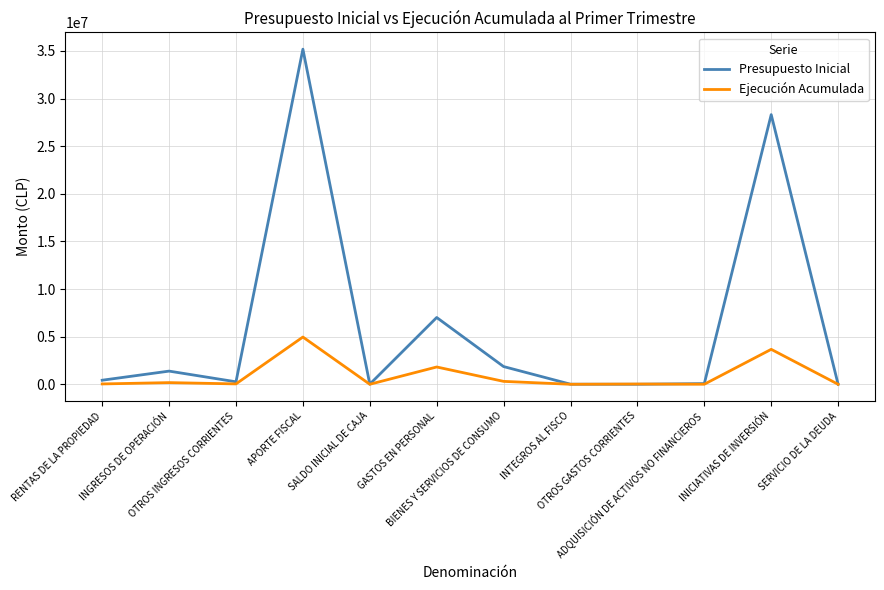

How many values in the Ejecución Acumulada series are below 38164?

6